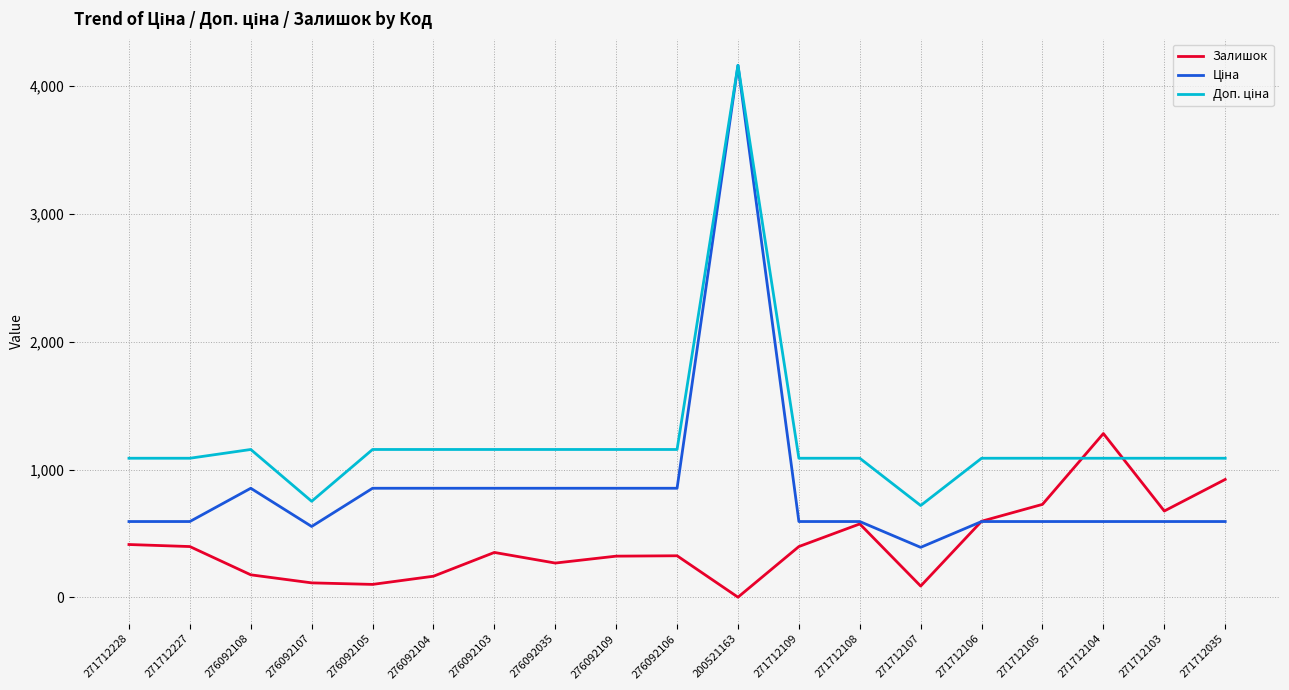

Does the chart have visible grid lines?

Yes